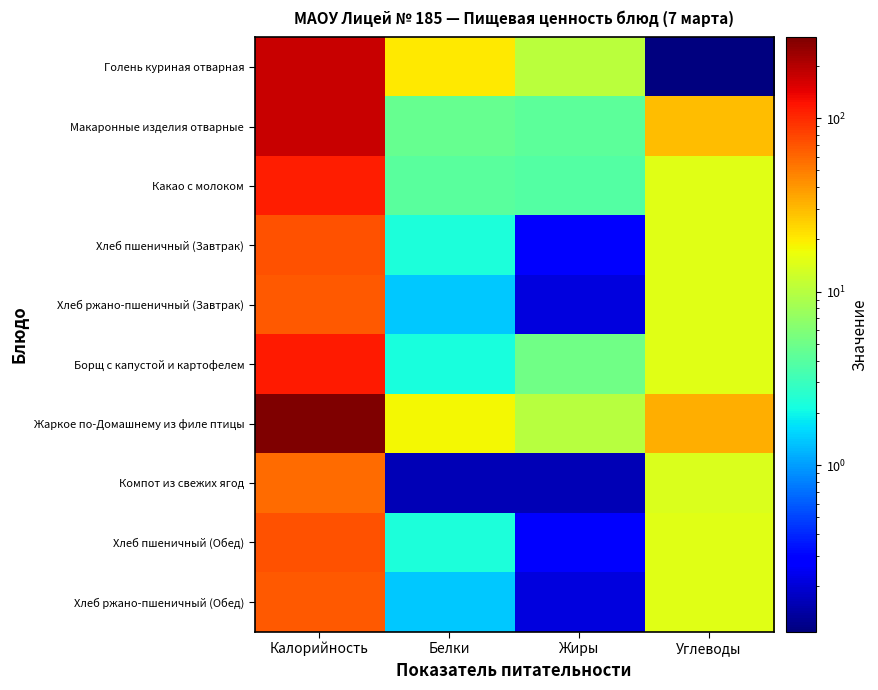

At Жиры, list the series in order from smallest to largest.

Компот из свежих ягод, Хлеб ржано-пшеничный (Завтрак), Хлеб ржано-пшеничный (Обед), Хлеб пшеничный (Завтрак), Хлеб пшеничный (Обед), Какао с молоком, Макаронные изделия отварные, Борщ с капустой и картофелем, Жаркое по-Домашнему из филе птицы, Голень куриная отварная